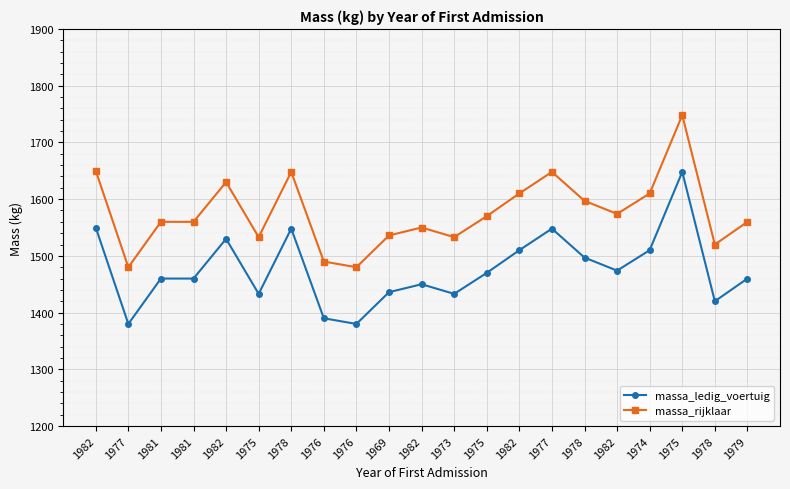

How many lines are shown in the chart?

2